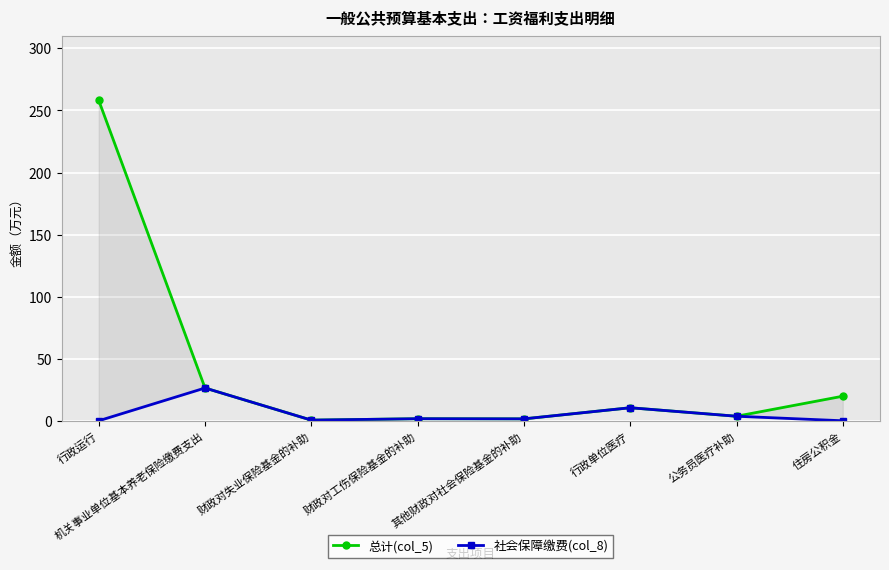

The 社会保障缴费(col_8) series shows 2.6 at 财政对工伤保险基金的补助. True or false?

False